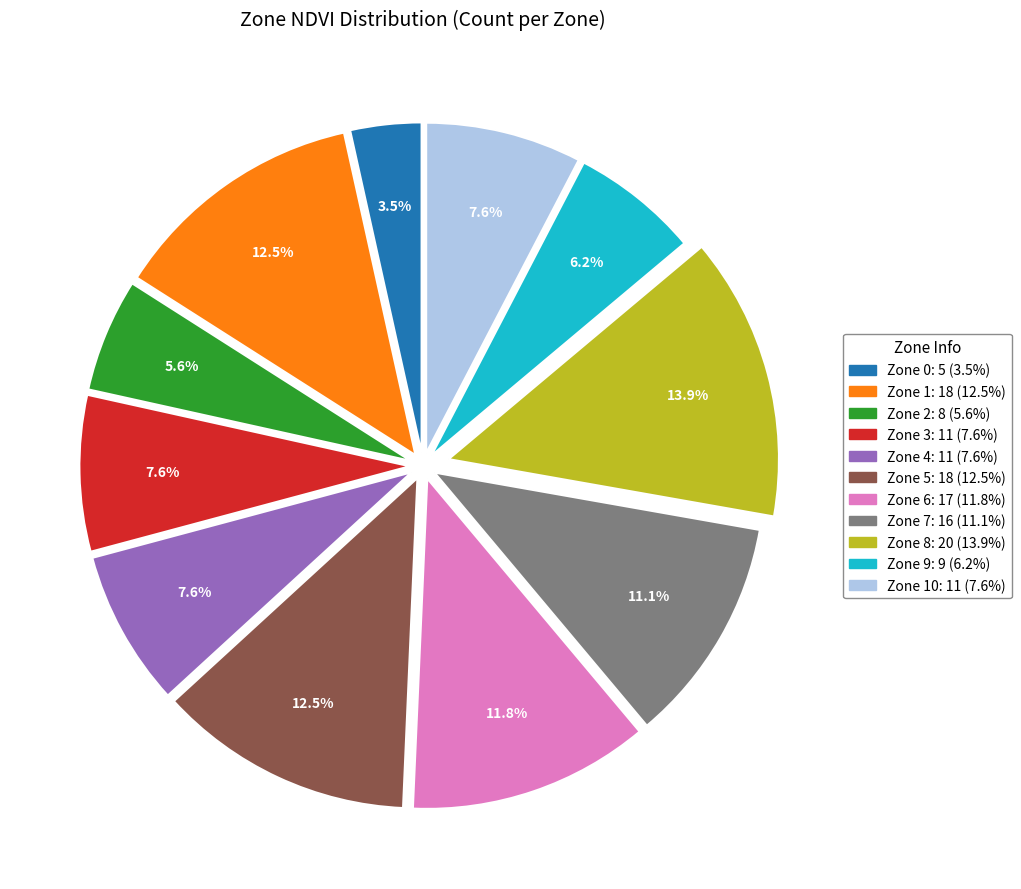

Does any single category account for the majority?

No